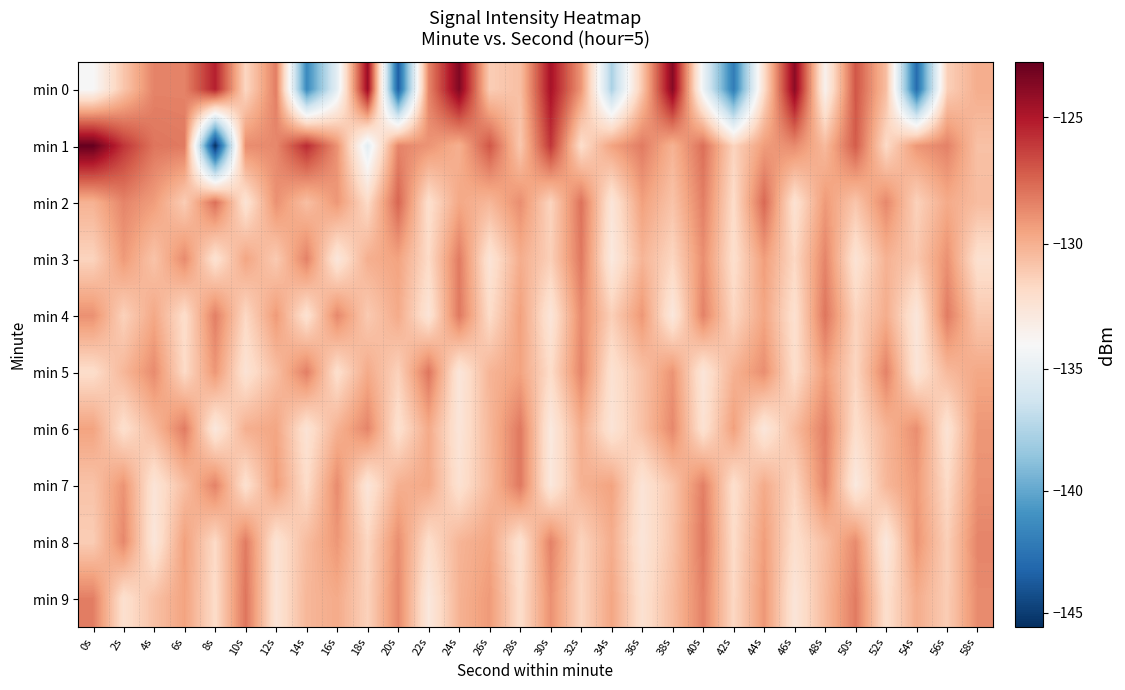

Which has a higher value, 50s or 36s?

50s